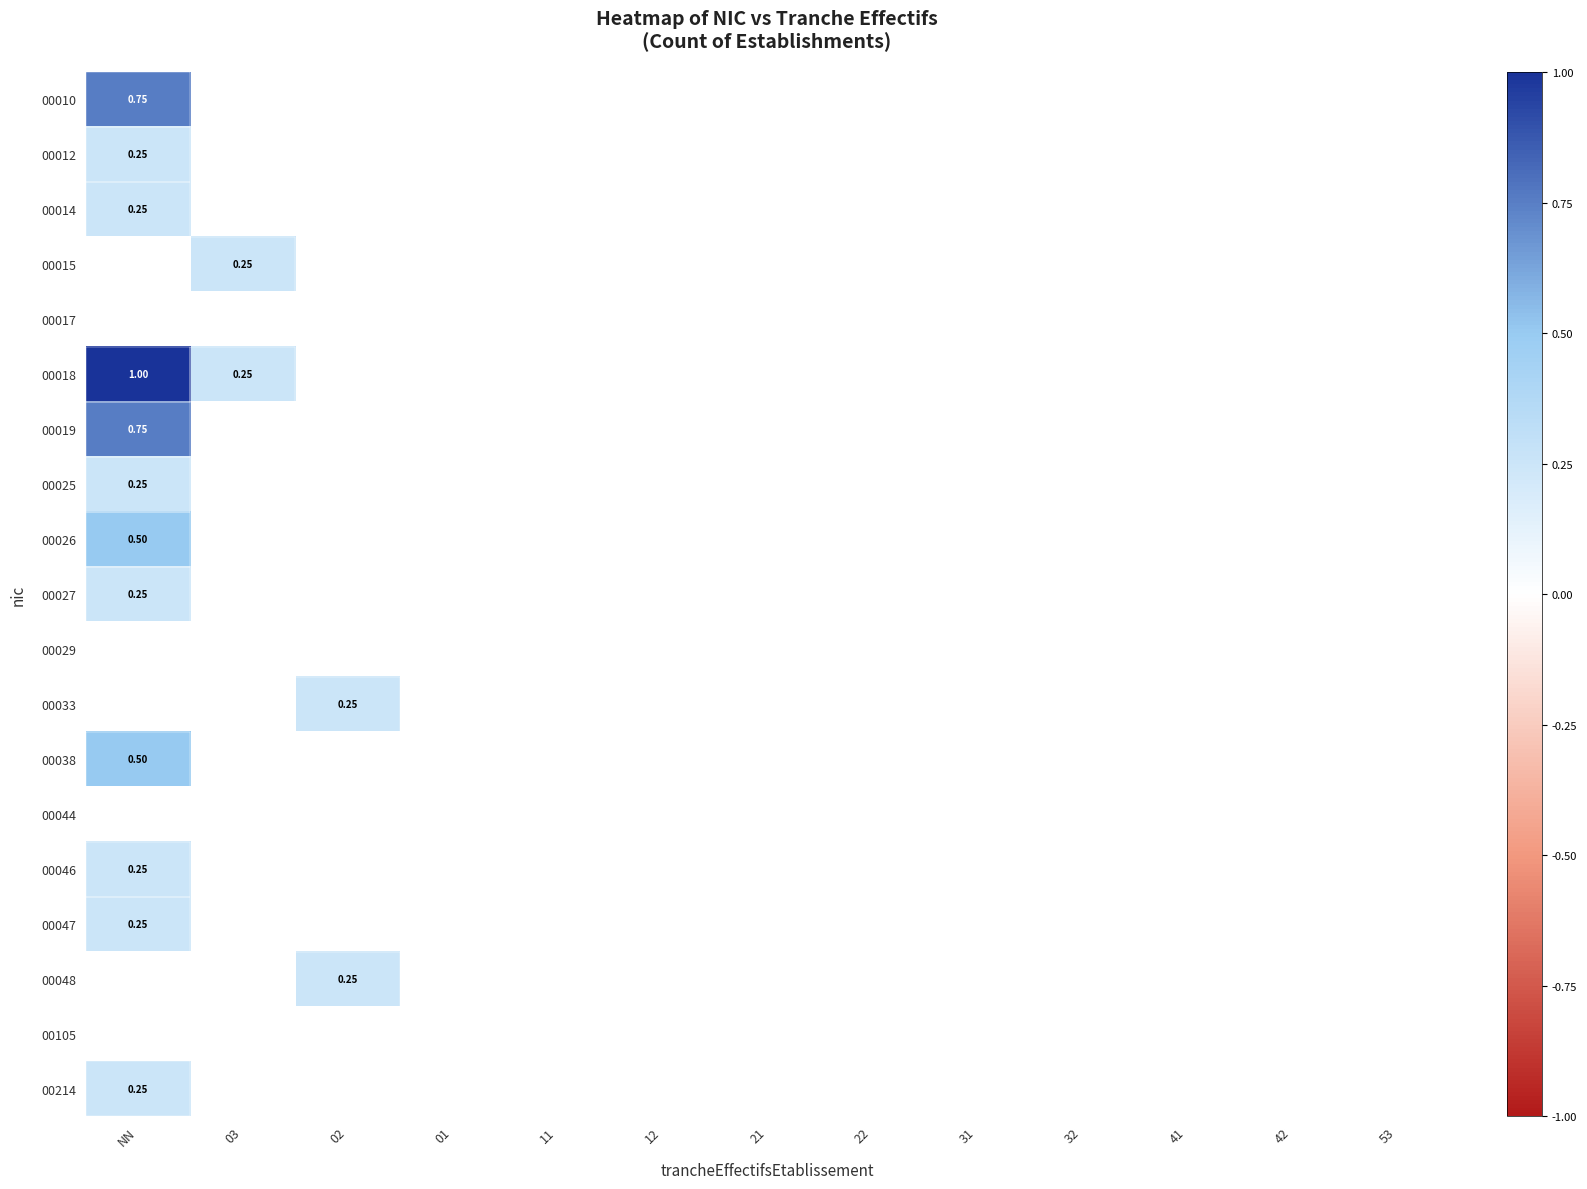

How many positive values does the 00027 series have?

1